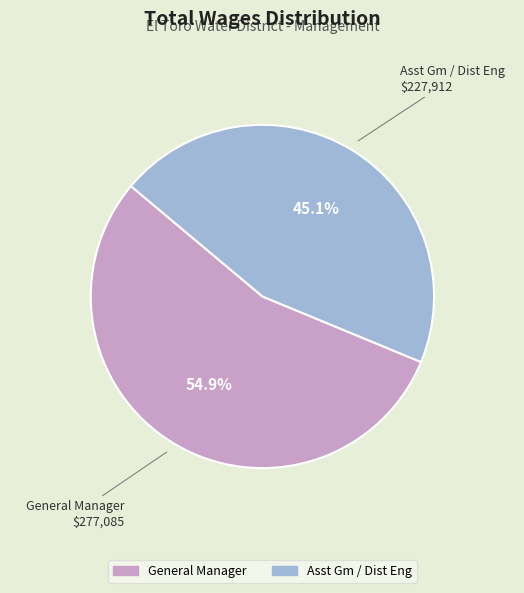

Is it true that General Manager is 40% of the pie?

False